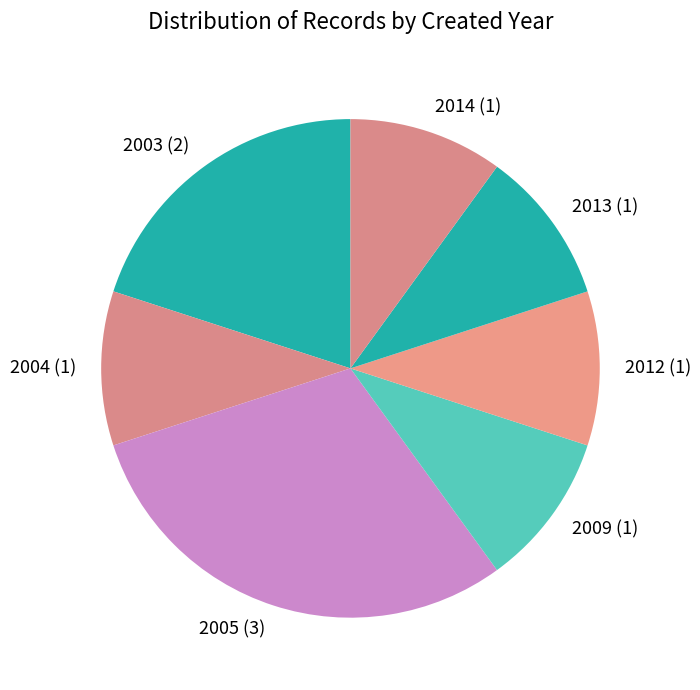

Is it true that 2005 (3) is 30% of the pie?

True